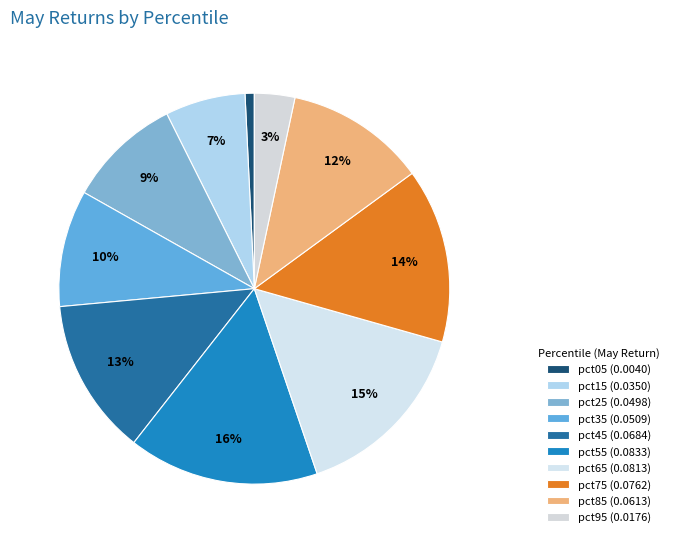

To the nearest percent, what portion does pct55 represent?

16%